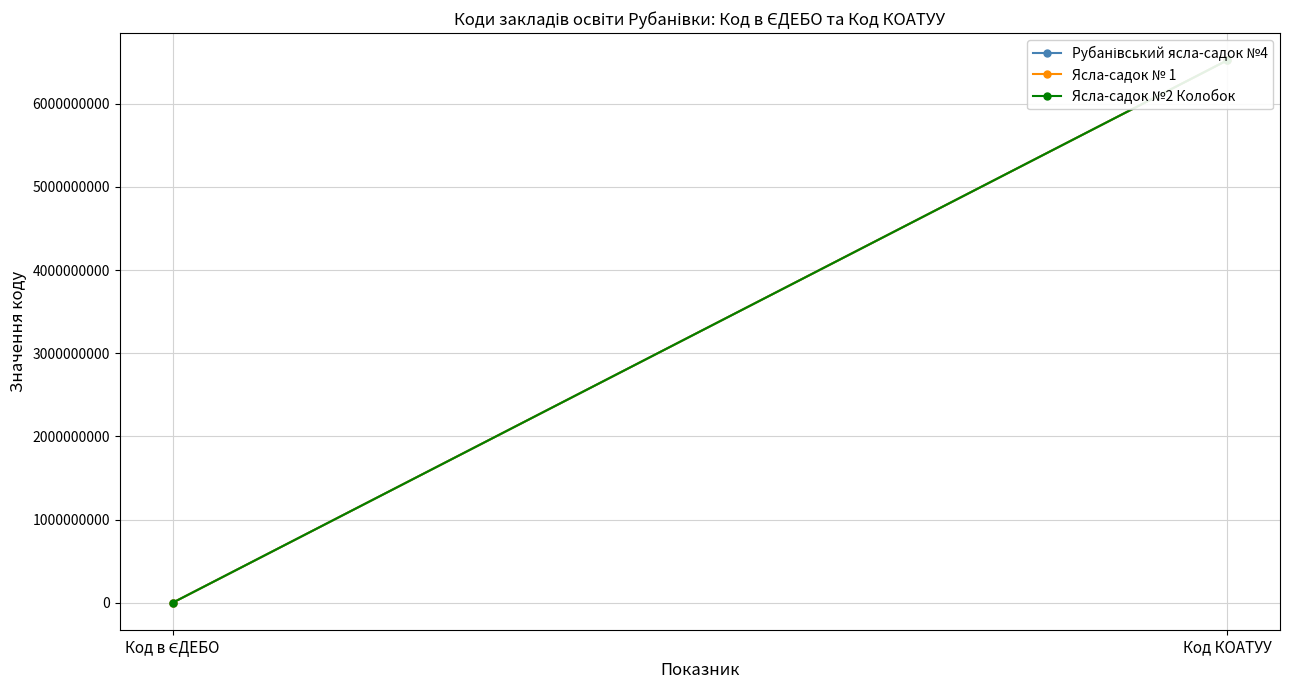

At how many categories does at least one series exceed 1456979219?

1